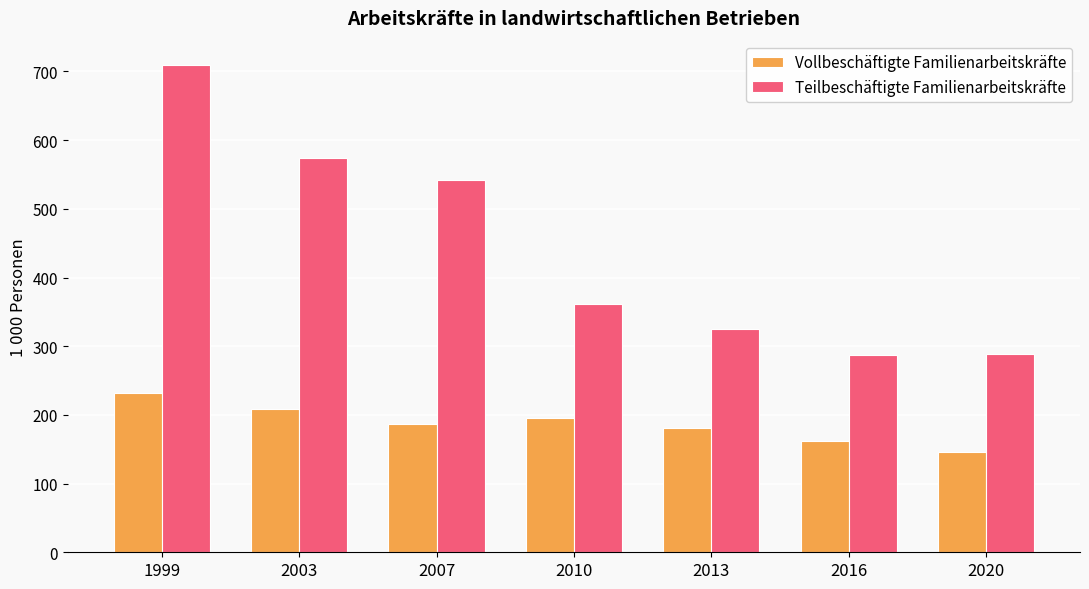

What is the average value of the Vollbeschäftigte Familienarbeitskräfte series?

187.3